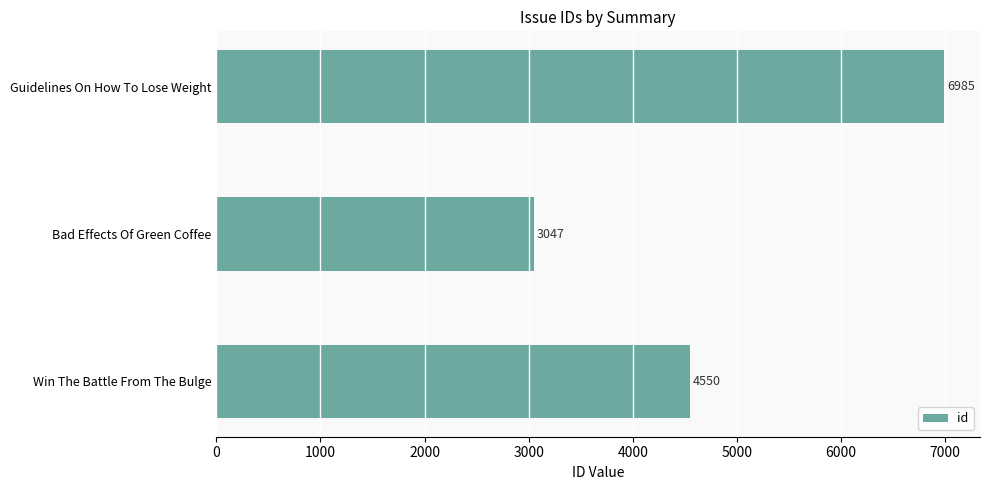

How many values are between 3047 and 6985?

3